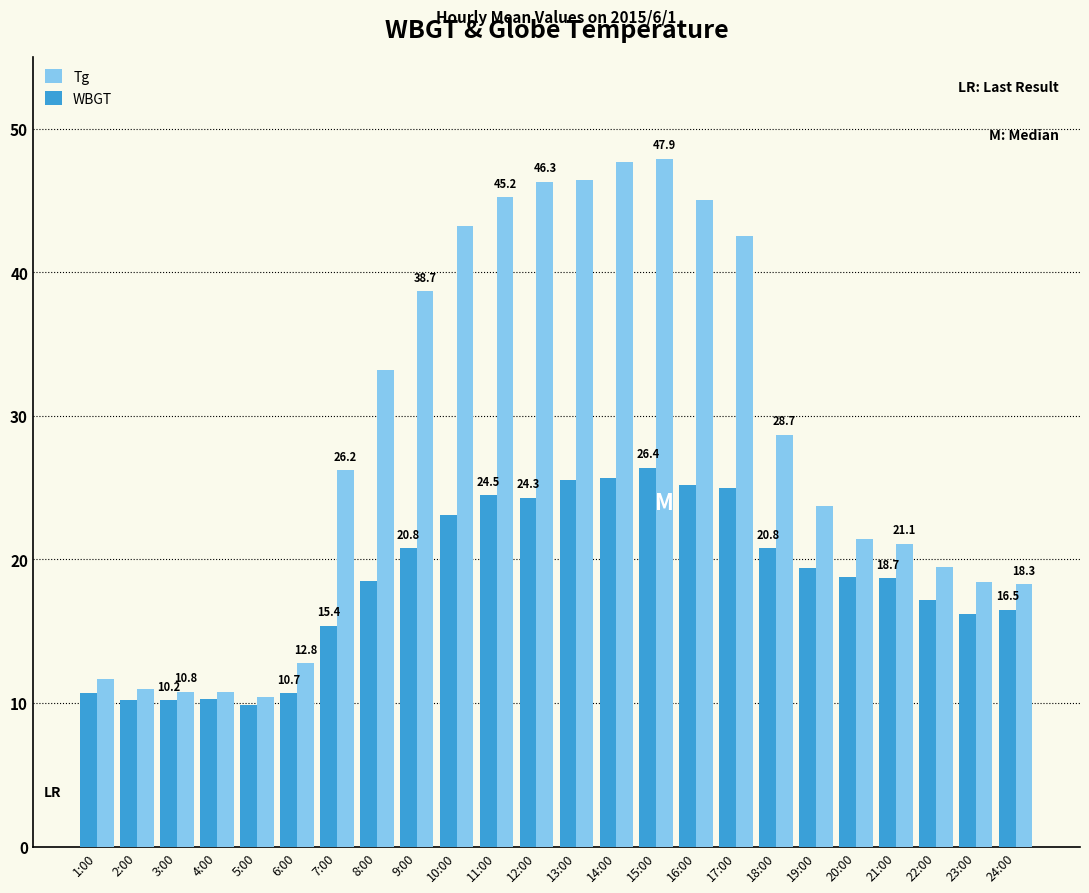

What is the average value of the Tg series?

28.4